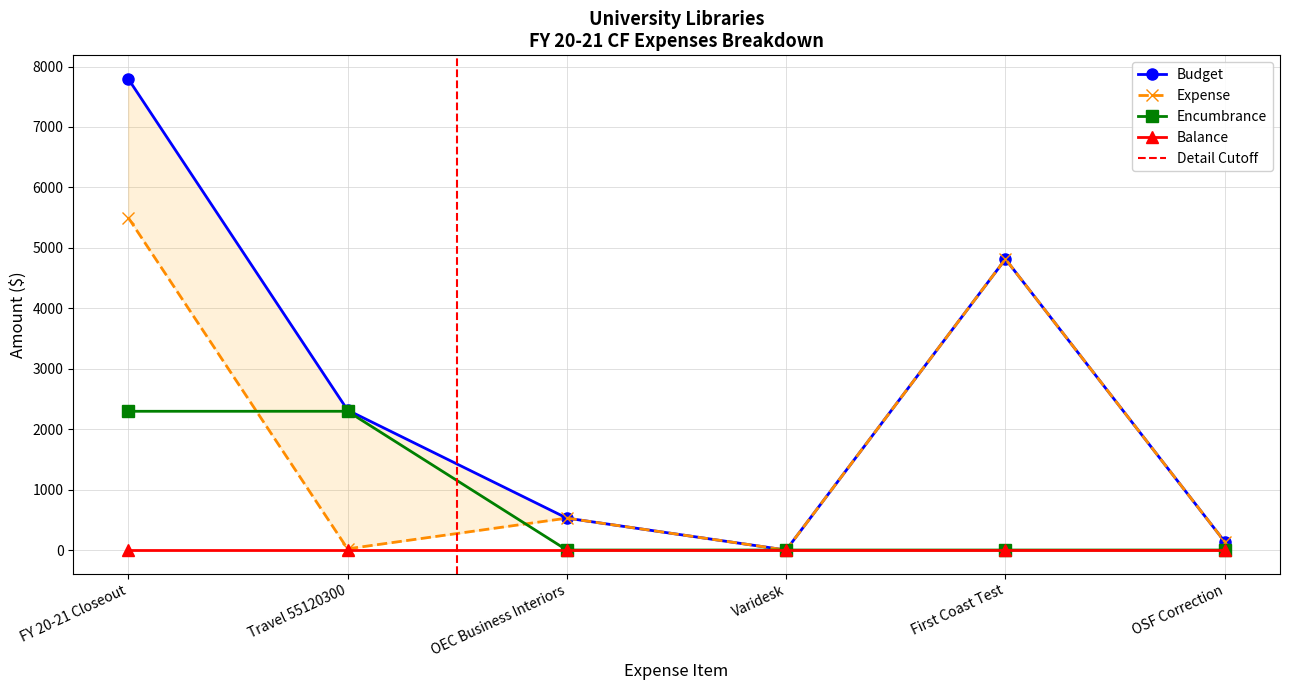

What position from the left is First Coast Test?

5